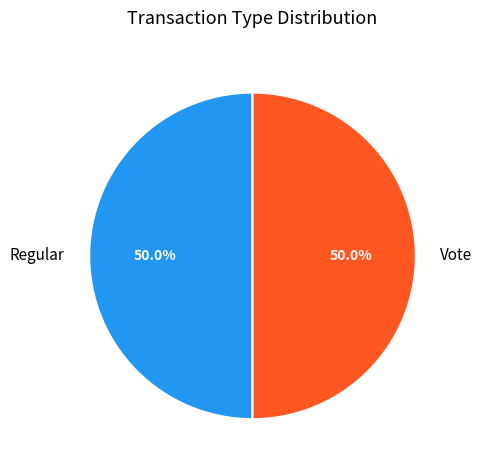

Combined, do Regular and Vote account for over 50%?

Yes